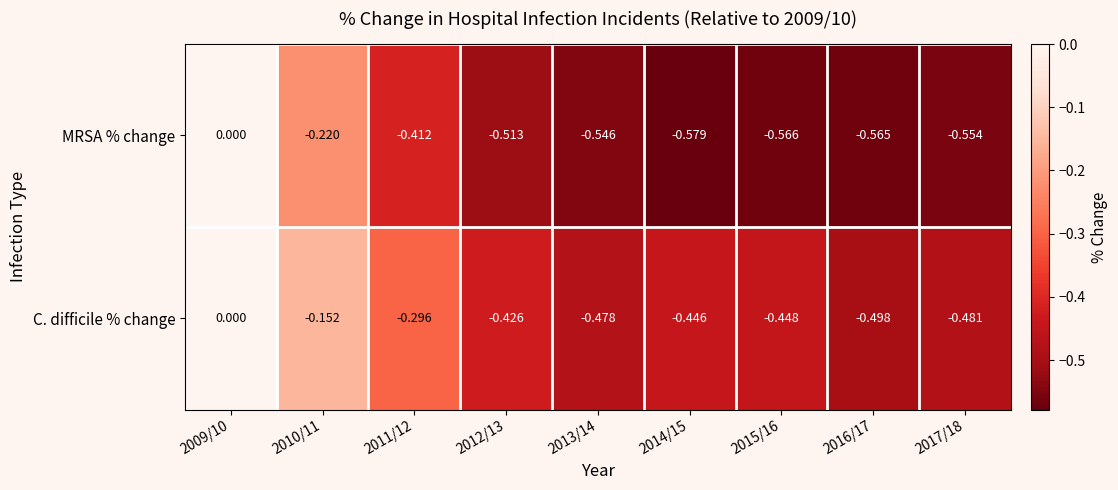

Which series has the largest range (max minus min)?

MRSA % change